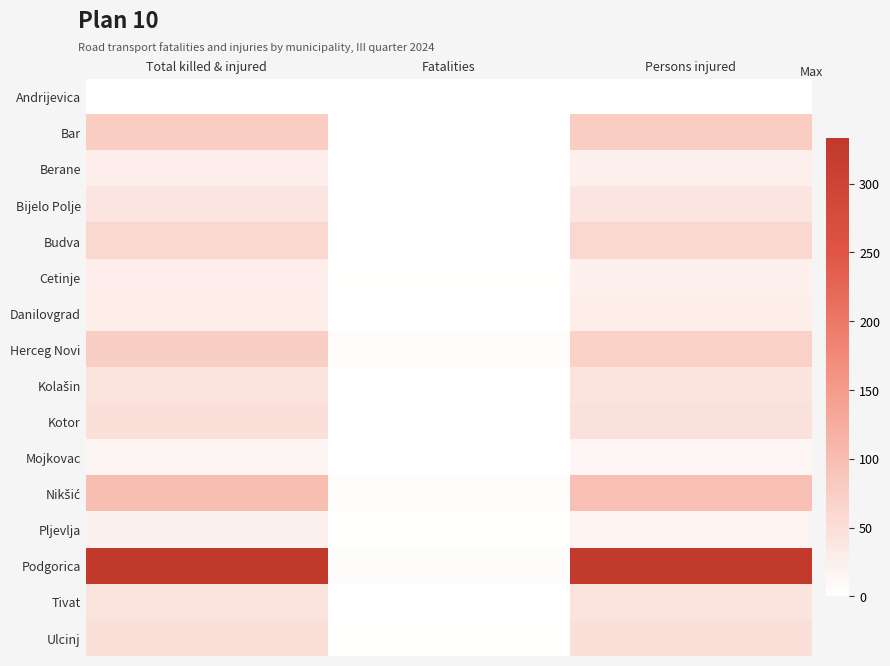

Rank the series at Fatalities from lowest to highest value.

Andrijevica, Bar, Bijelo Polje, Budva, Danilovgrad, Berane, Kolašin, Kotor, Mojkovac, Tivat, Cetinje, Pljevlja, Ulcinj, Herceg Novi, Nikšić, Podgorica